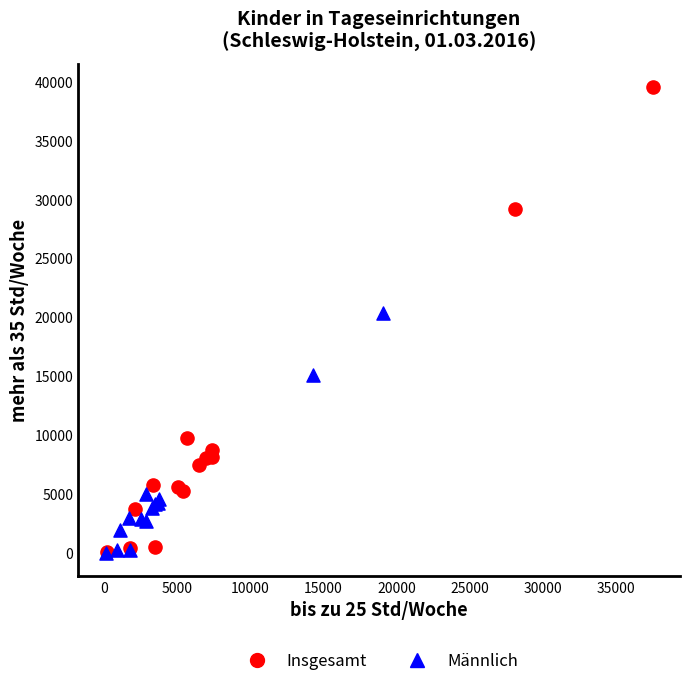

Which series contains the highest Y value?

Insgesamt